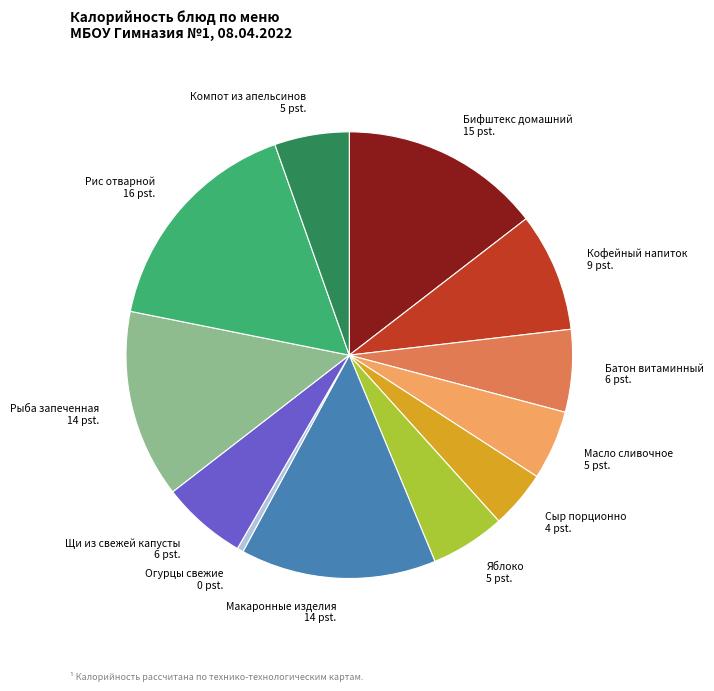

Which has a higher value, Огурцы свежие 0 pst. or Сыр порционно 4 pst.?

Сыр порционно 4 pst.